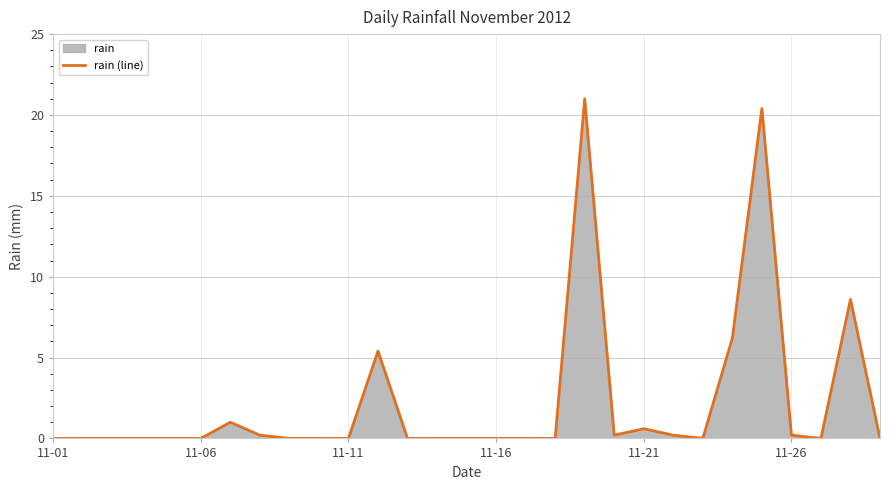

What is the change in value from 11-01 to 11-21?

+0.6